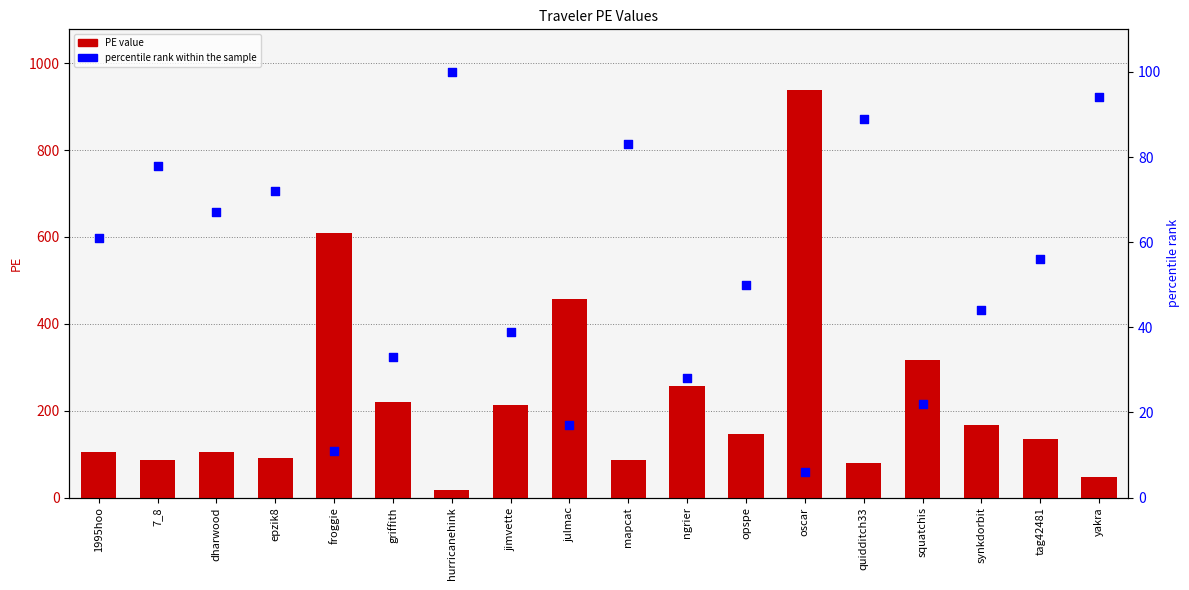

Which series has the largest total across all categories?

PE